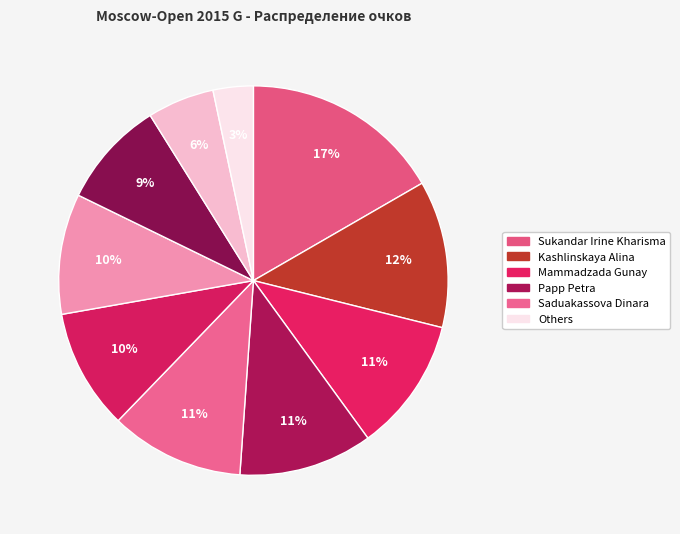

How many slices are in this pie chart?

10